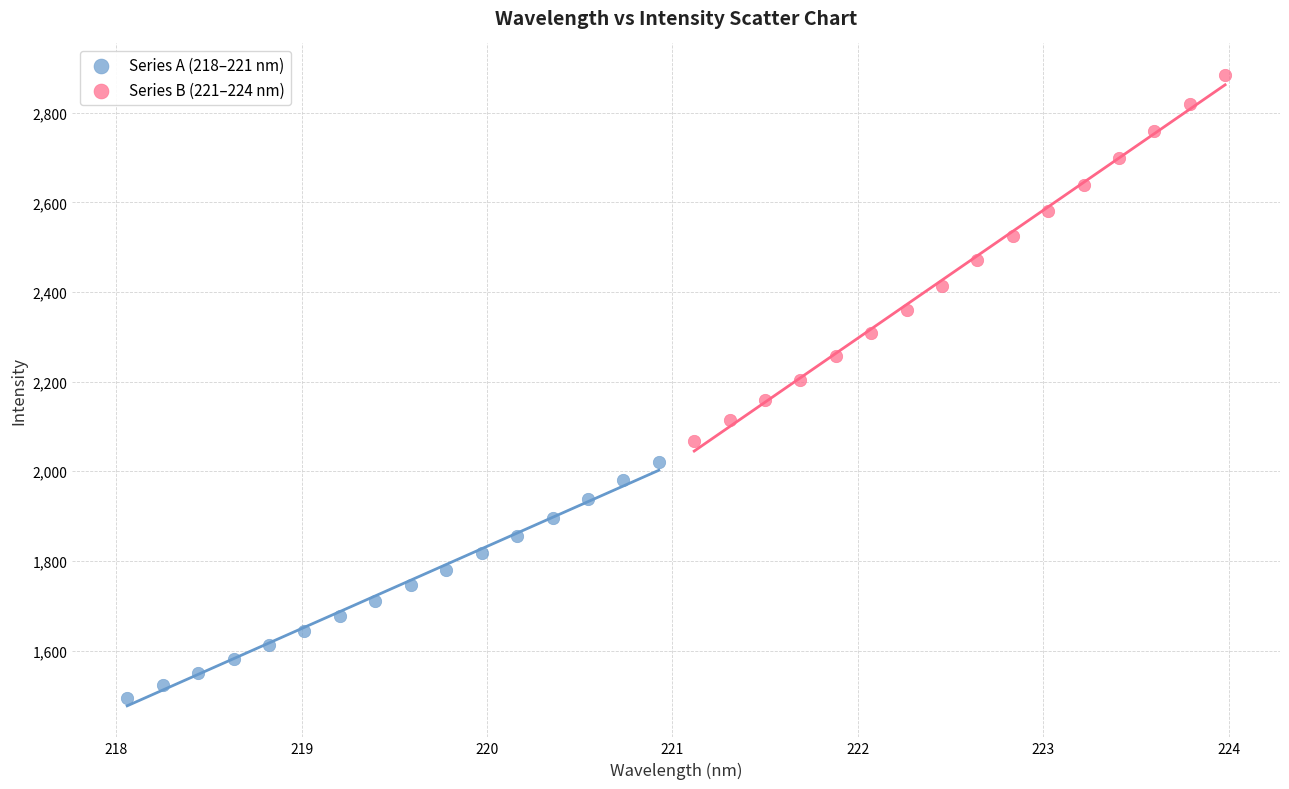

Which series has the widest spread of Y values?

Series B (221–224 nm)